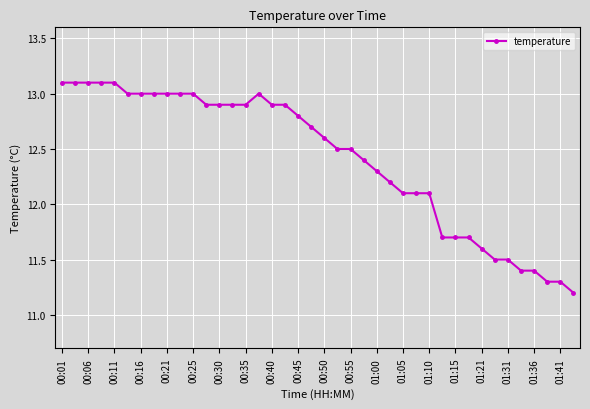

Reading left to right, list all the values displayed in this chart.

13.1	13.1	13.1	13.1	13.1	13.0	13.0	13.0	13.0	13.0	13.0	12.9	12.9	12.9	12.9	13.0	12.9	12.9	12.8	12.7	12.6	12.5	12.5	12.4	12.3	12.2	12.1	12.1	12.1	11.7	11.7	11.7	11.6	11.5	11.5	11.4	11.4	11.3	11.3	11.2